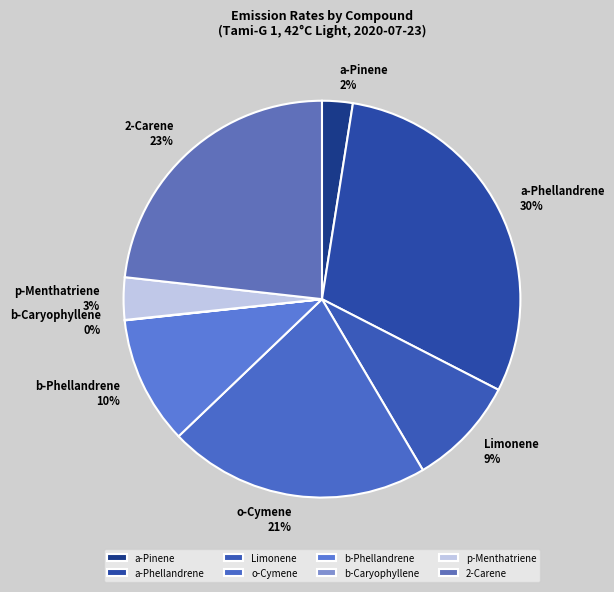

To the nearest percent, what percentage of the pie is a-Pinene?

2%